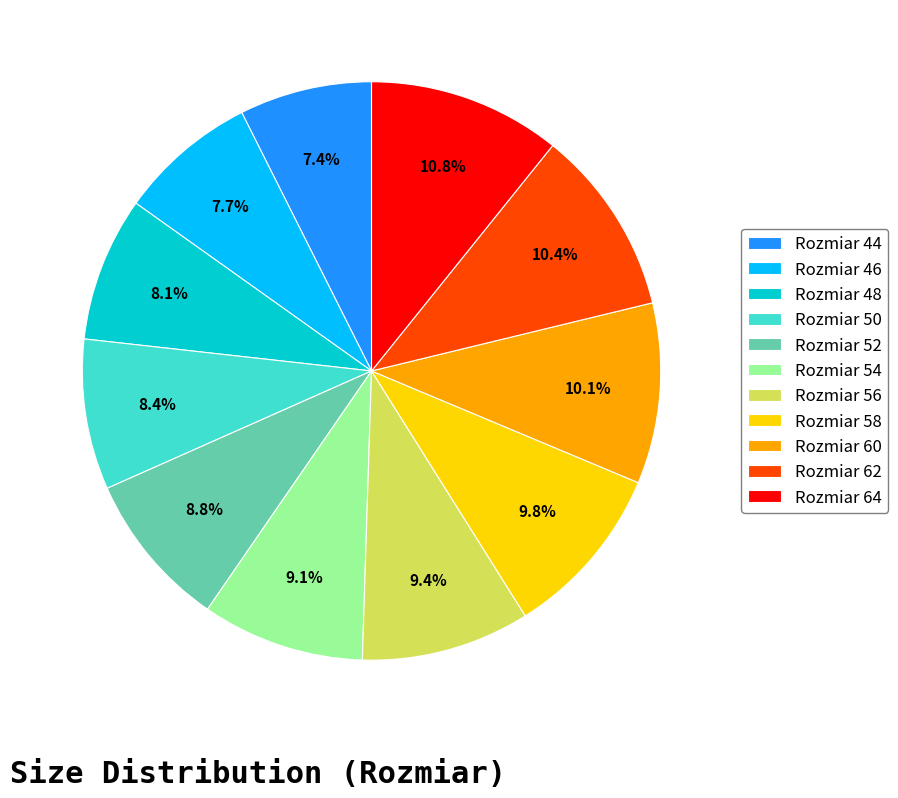

What portion of the pie excludes Rozmiar 64?

89.2%